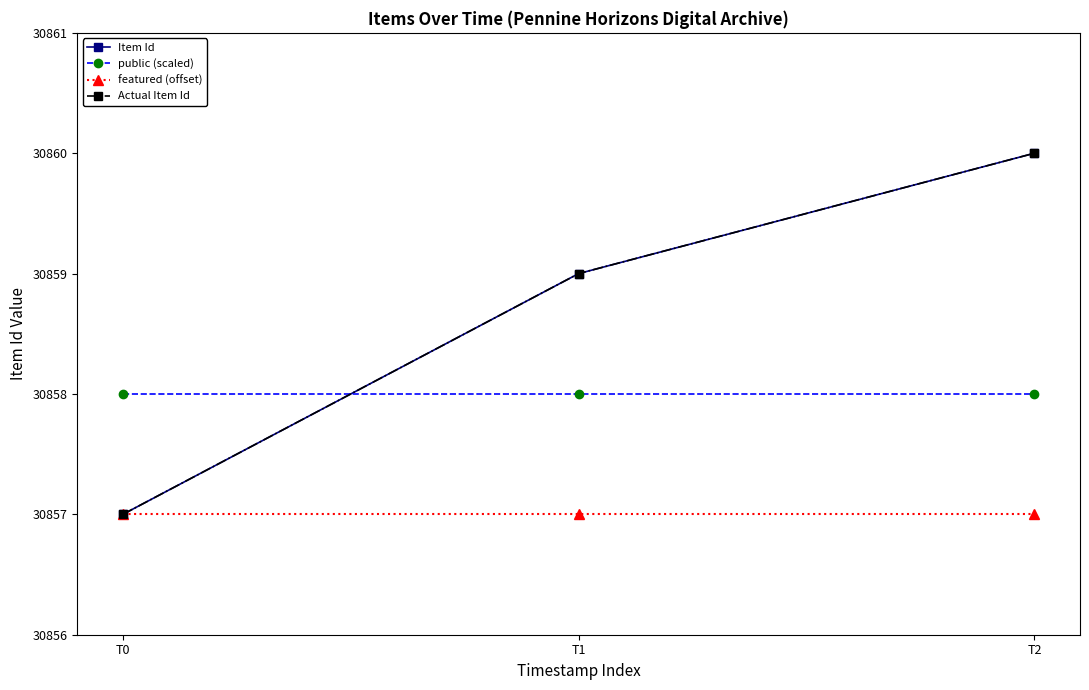

Does the chart have visible grid lines?

No